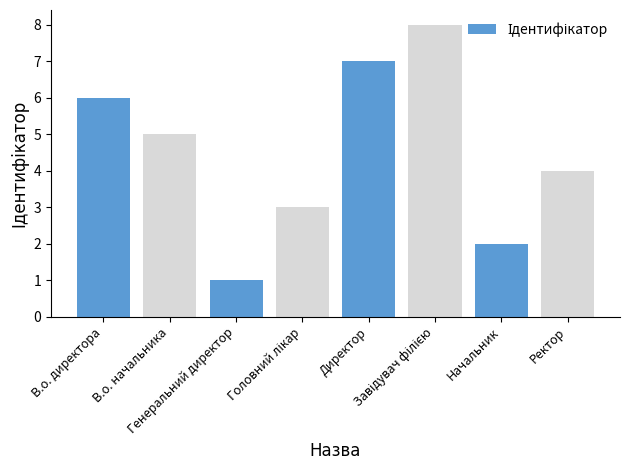

The value at Ректор is 7. True or false?

False